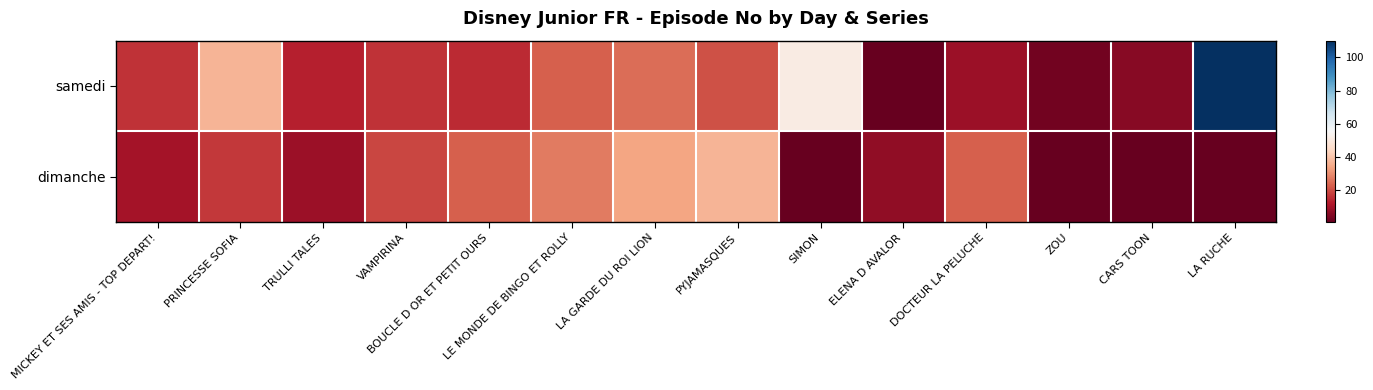

What is the minimum value shown in the chart?

1